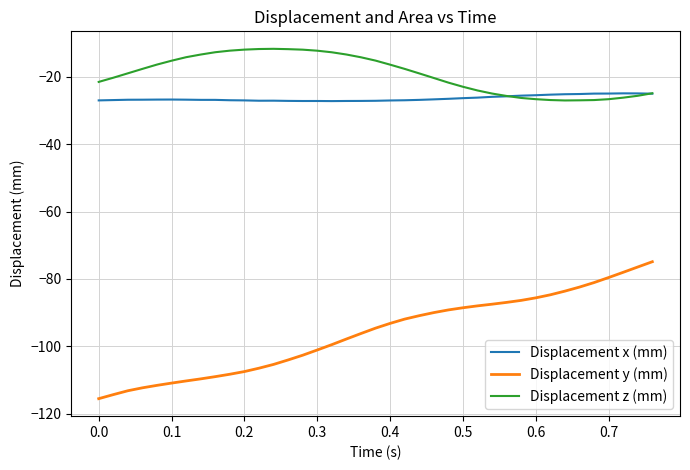

List the series in order of their peak value, lowest first.

Displacement y (mm), Displacement x (mm), Displacement z (mm)